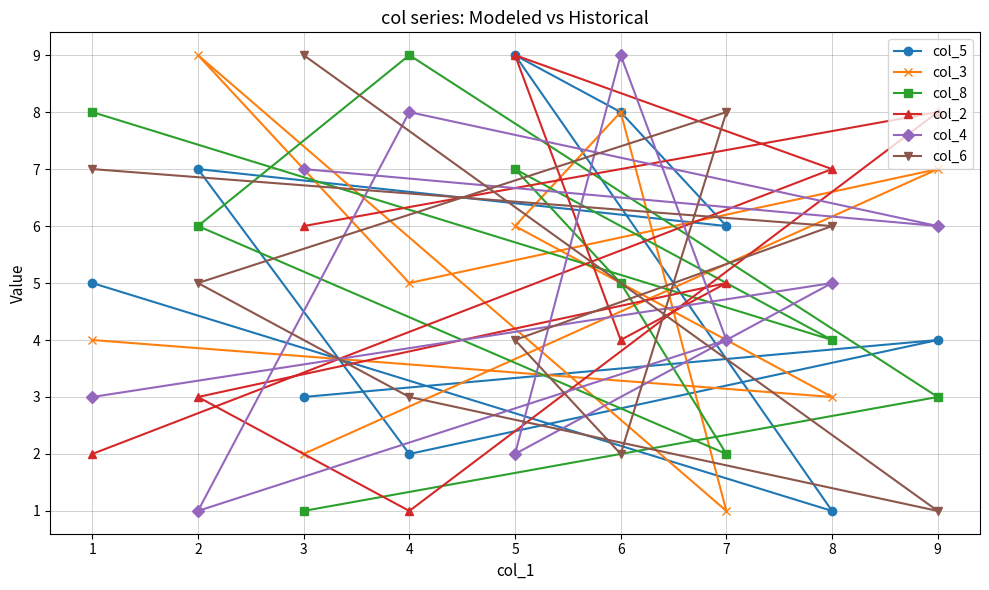

What is the value of the col_3 point at the 2nd from the left?

9